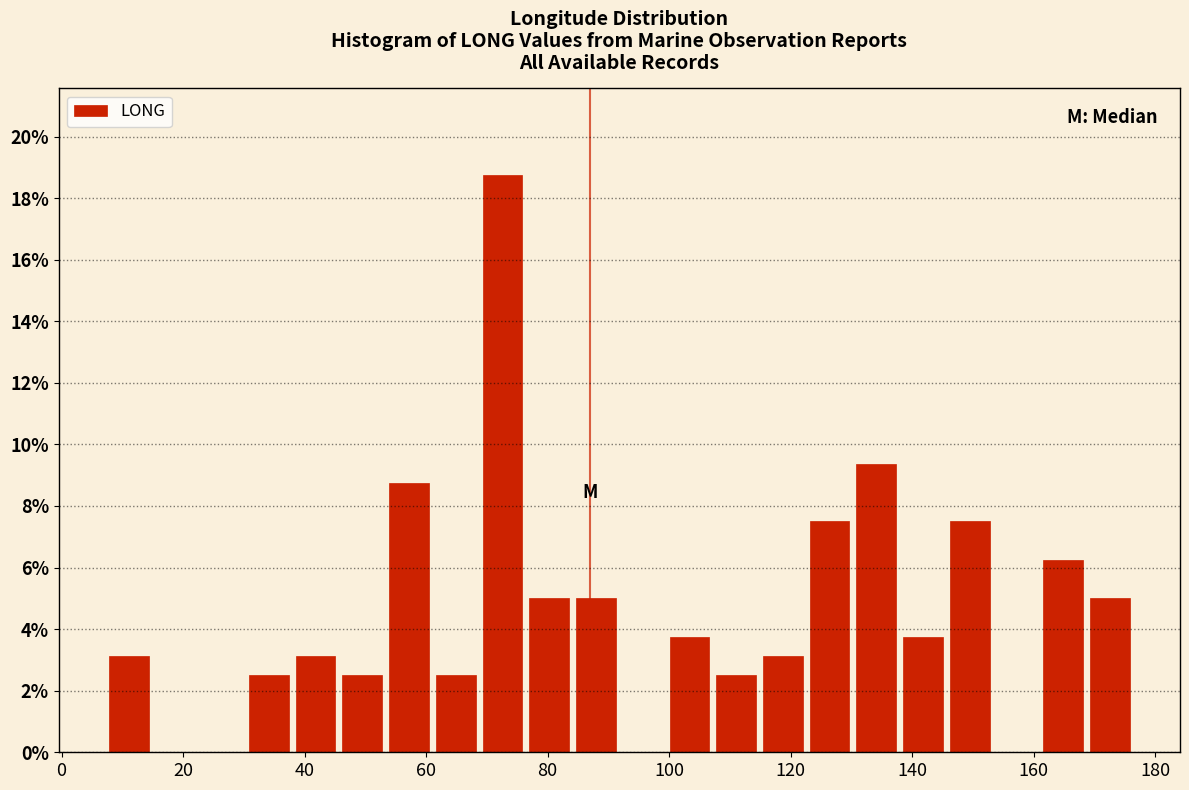

Read against the x-axis, roughly where is the centre of the tallest bar?

72